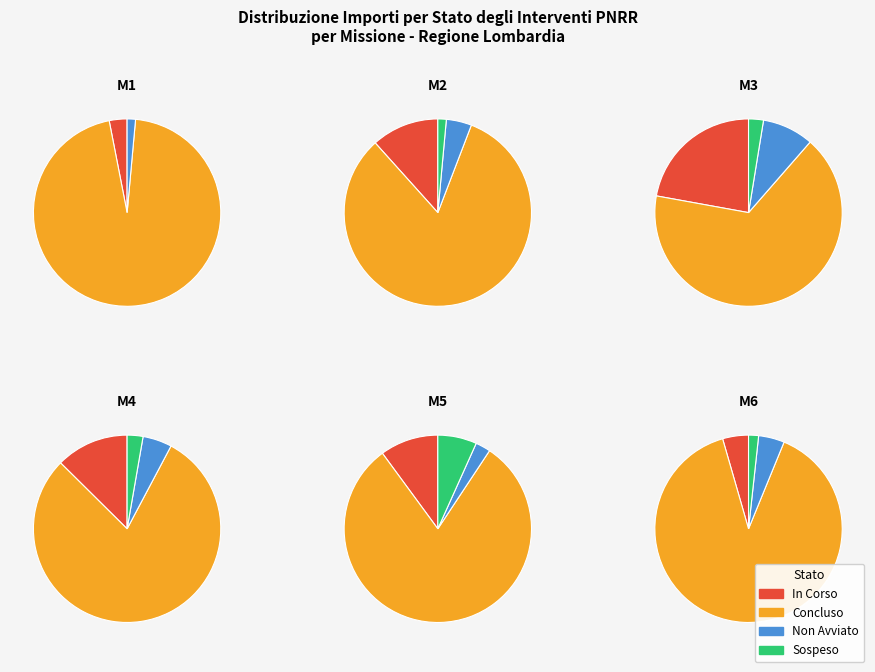

To the nearest percent, what portion does In Corso represent?

14%